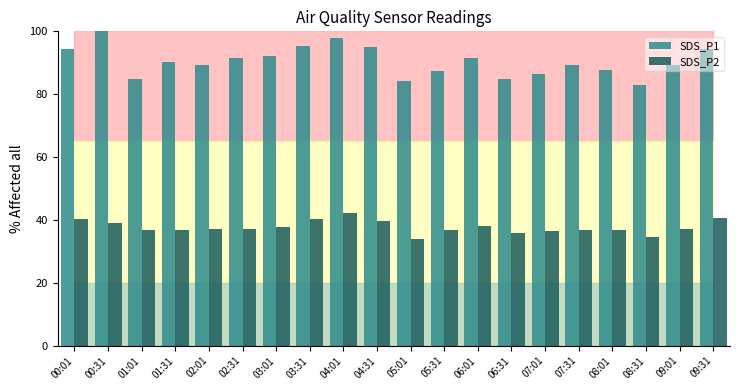

What is the label of the 16th bar from the right?

02:01